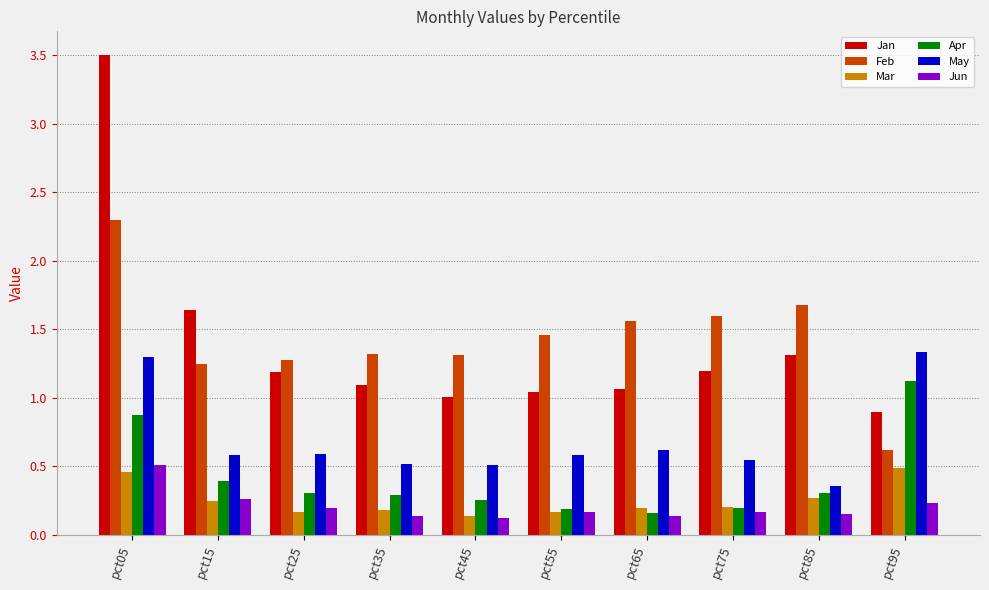

At which category is the sum across all series the highest?

pct05